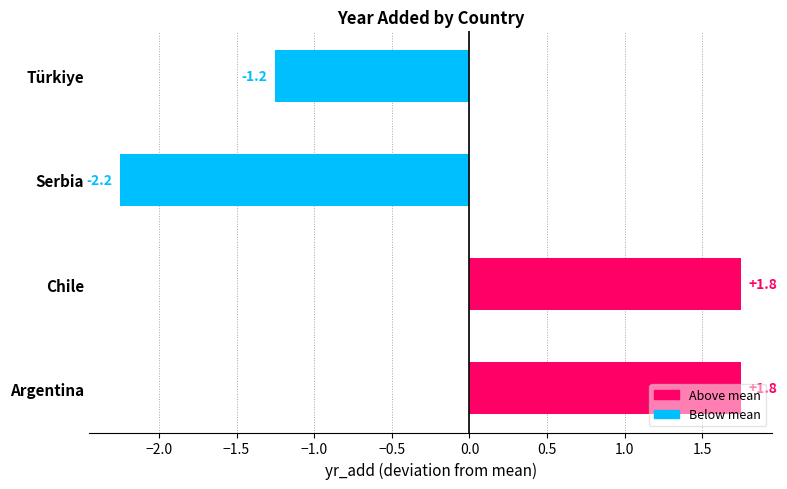

What is the smallest value displayed?

-2.2